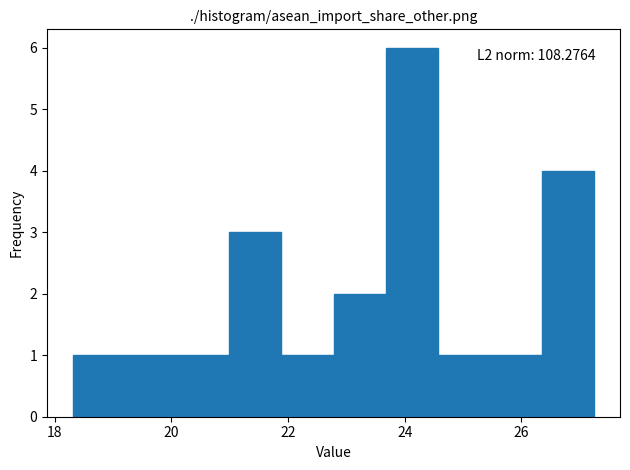

Which range on the x-axis has the tallest bar?

23.6 to 24.6